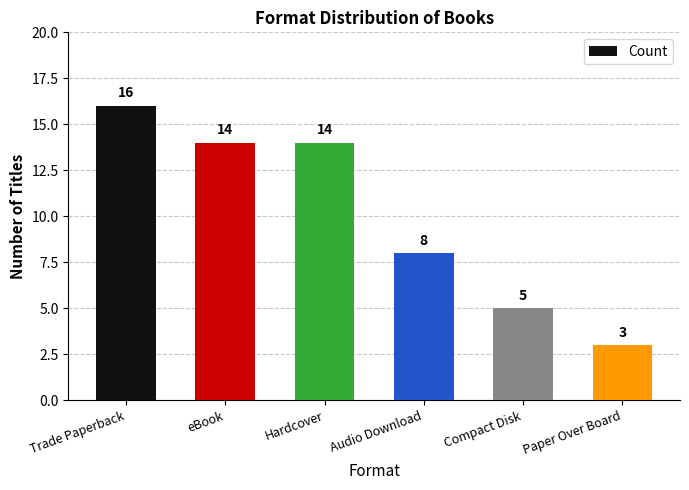

What is the difference between the maximum and minimum values?

13